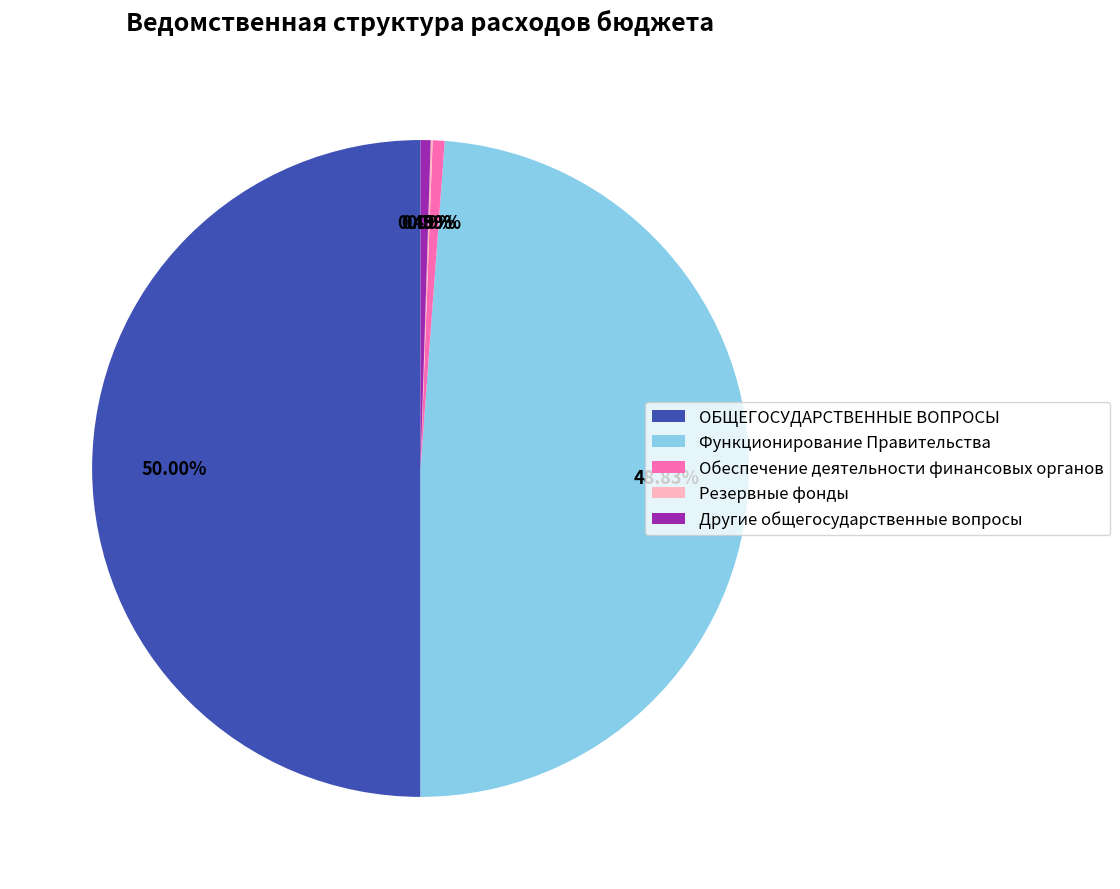

To the nearest percent, what is the difference between the Другие общегосударственные вопросы and ОБЩЕГОСУДАРСТВЕННЫЕ ВОПРОСЫ slice percentages?

50%